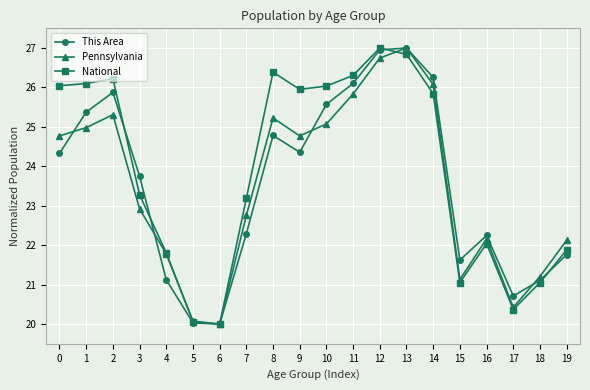

What is the difference between the highest and lowest values at 19?

0.4